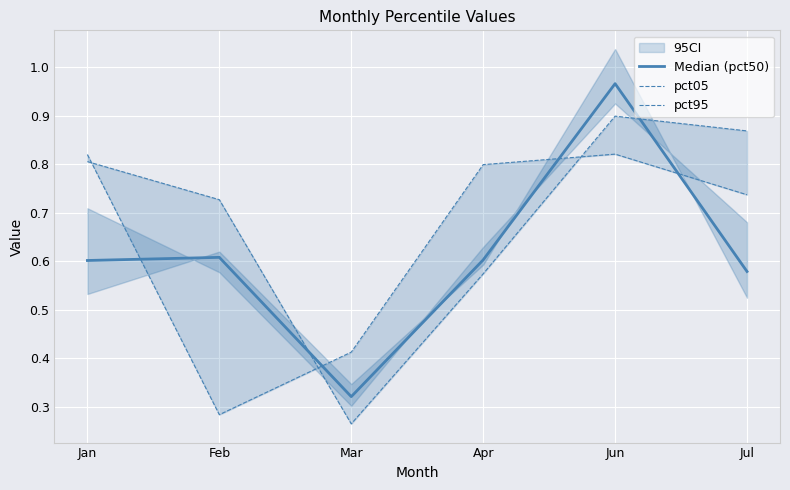

Rank the series by their maximum value, from highest to lowest.

Median (pct50), pct95, pct05